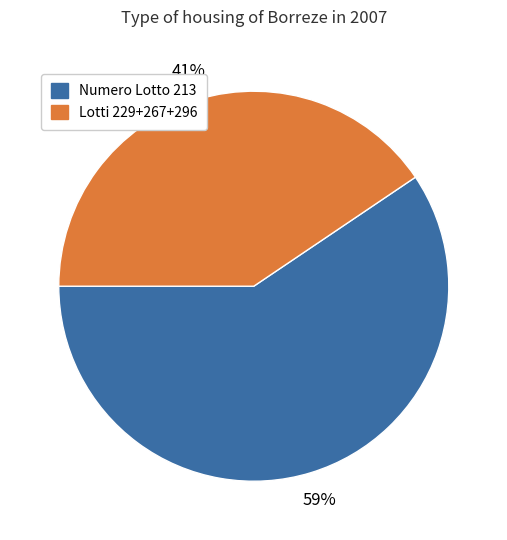

To the nearest percent, what is the average slice percentage?

50%